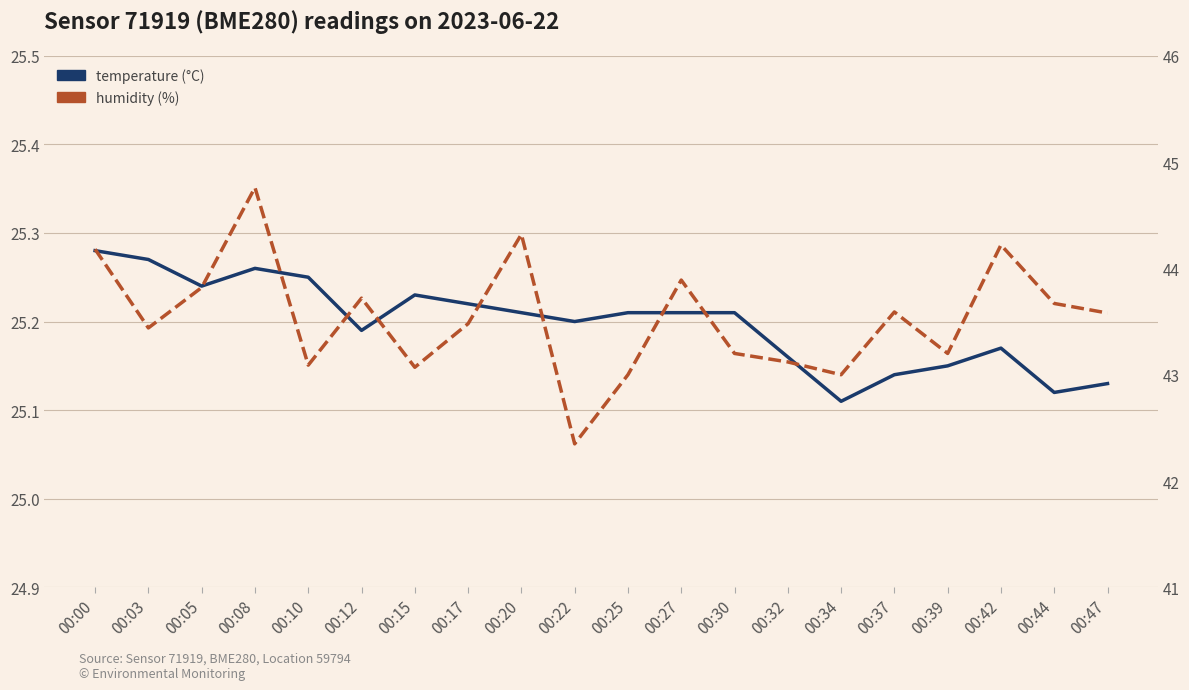

What is the greatest value displayed?

44.8